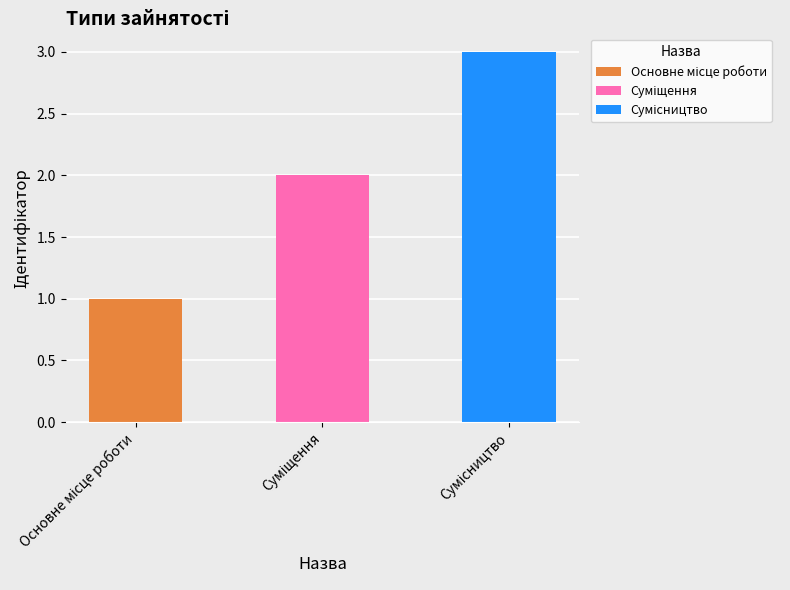

The chart shows a value of 1 at Основне місце роботи. True or false?

True